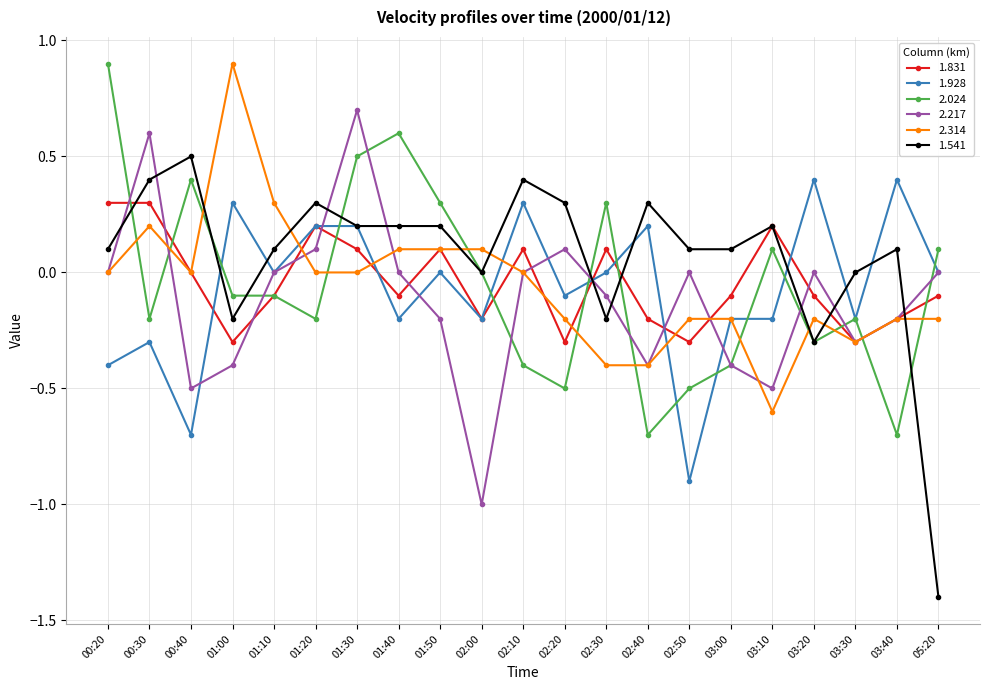

What is the label of the 19th point from the left?

03:30